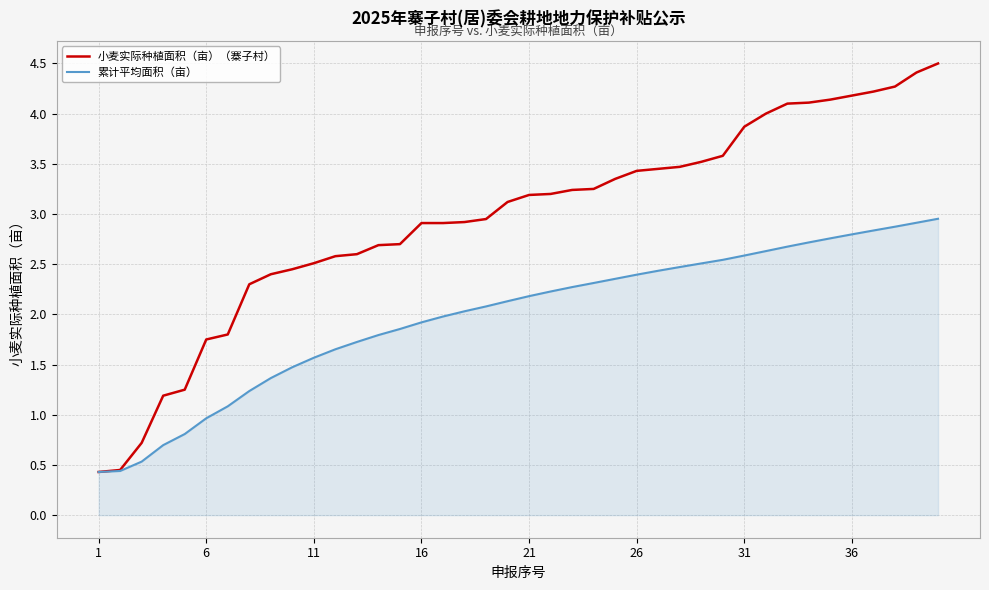

List the series in order of their overall mean, highest first.

小麦实际种植面积（亩）（寨子村）, 累计平均面积（亩）